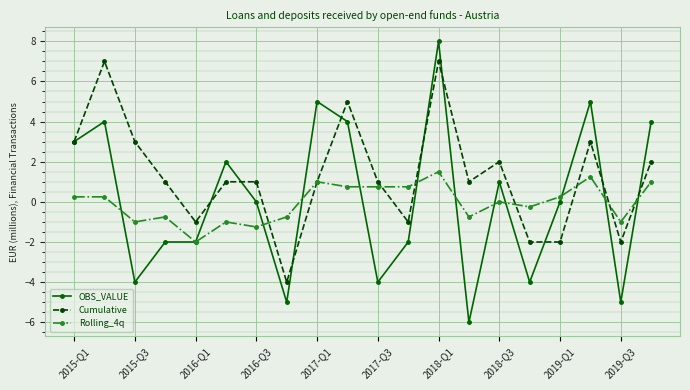

Which series has the largest total across all categories?

Cumulative